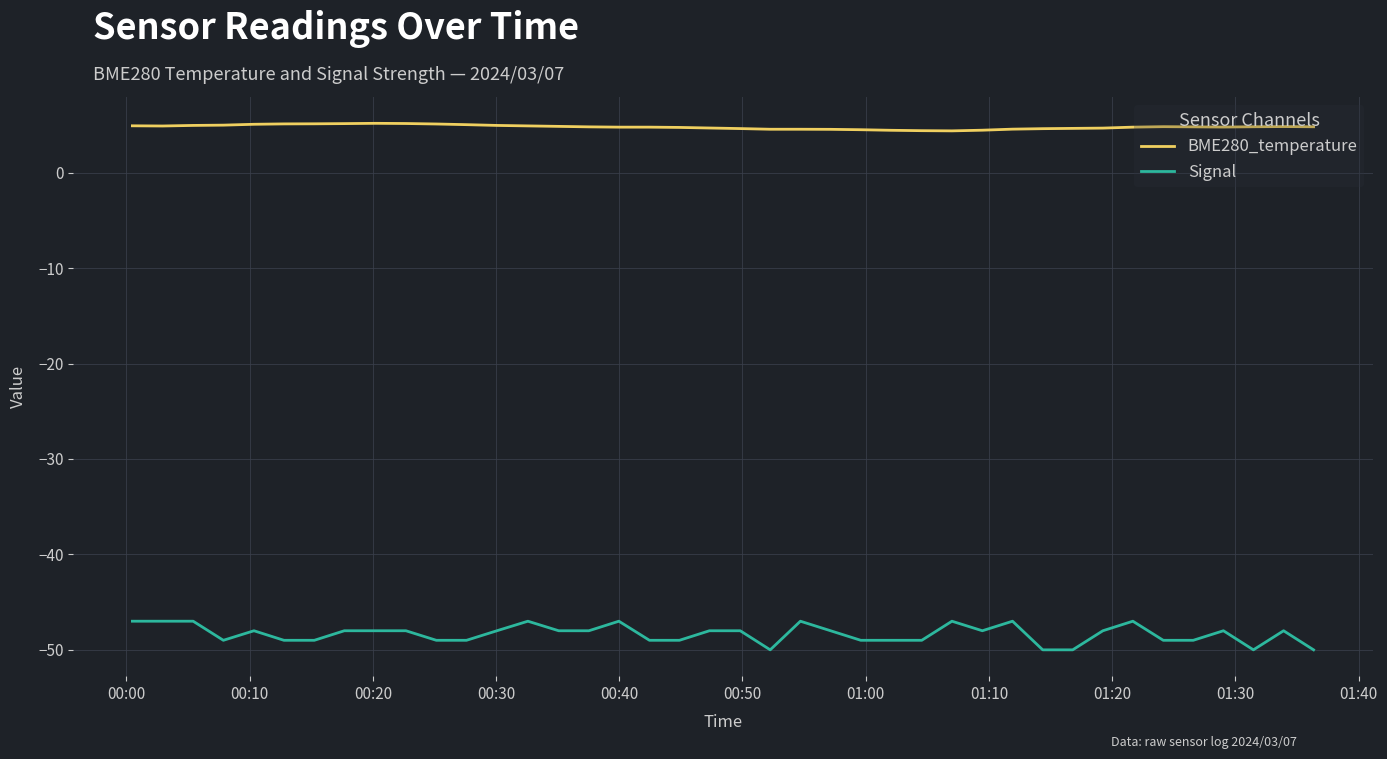

What are all the series names shown in the legend?

BME280_temperature, Signal